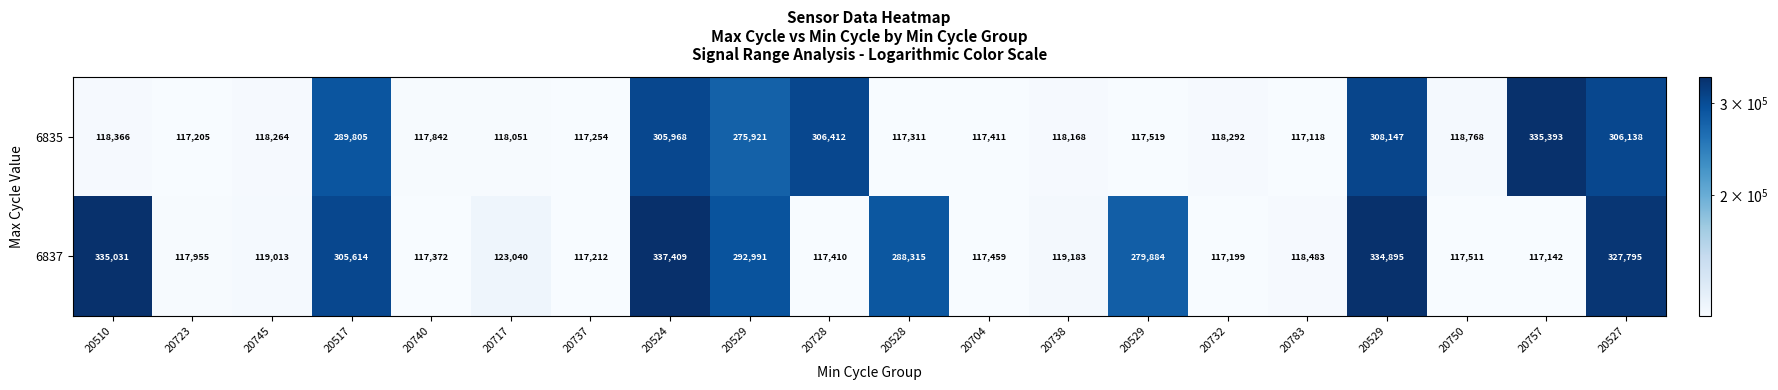

How many data points in 6837 are less than 119183?

10